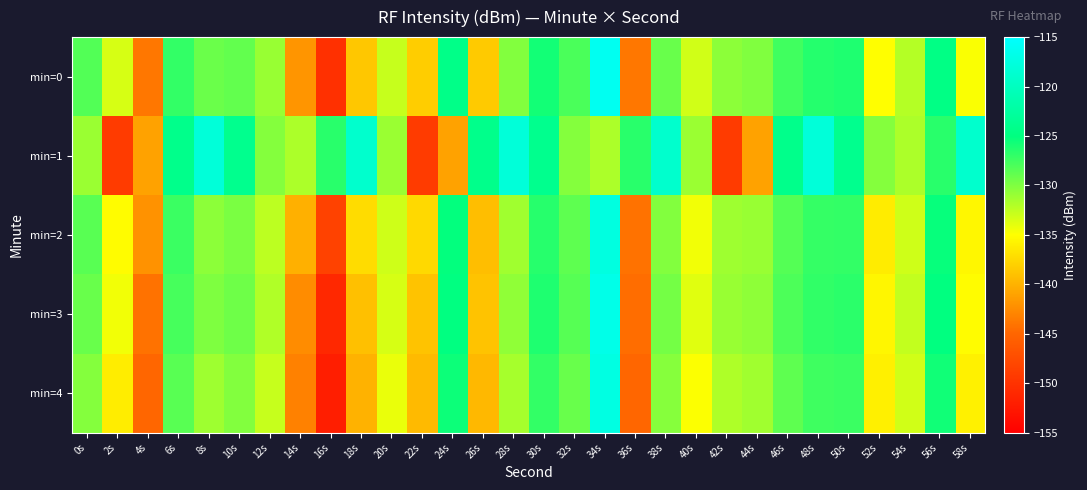

What is the spread (max minus min) of values at 54s?

1.4